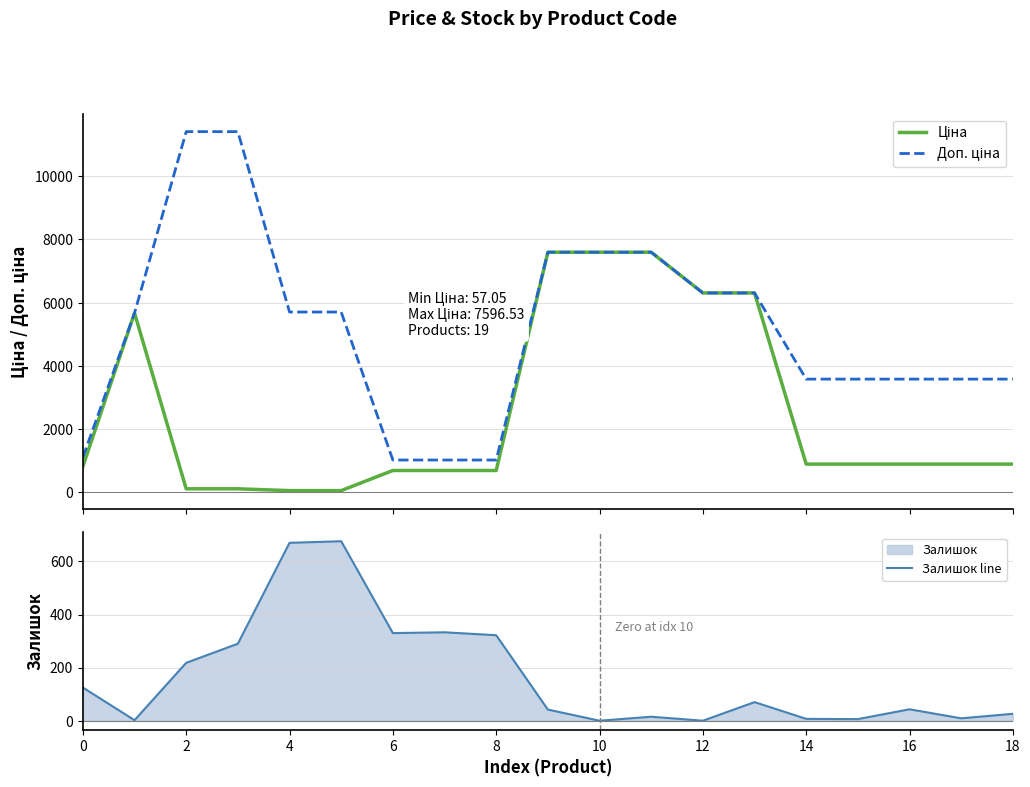

How many lines are shown in the chart?

3